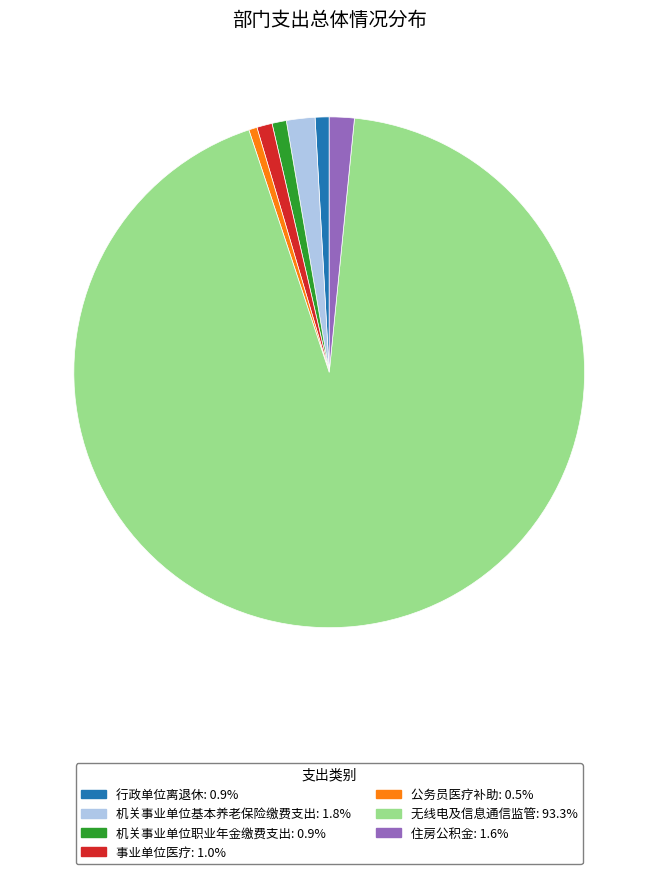

Count the number of slices in the pie.

7